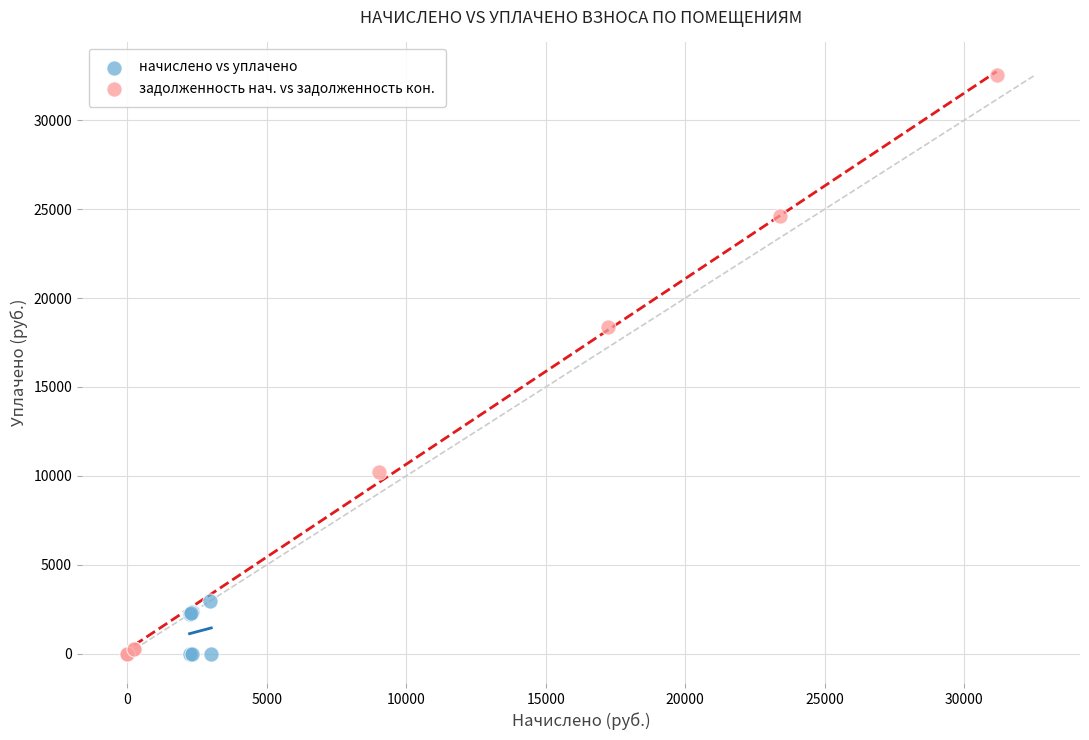

Which series contains the highest Y value?

задолженность нач. vs задолженность кон.